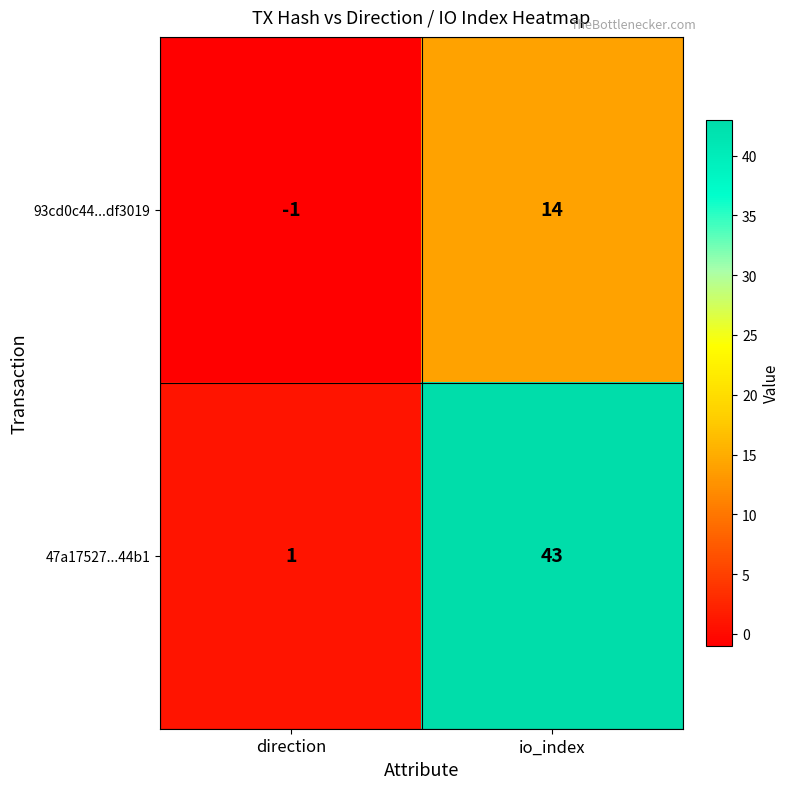

How many values in the 47a17527...44b1 series are below 43?

1